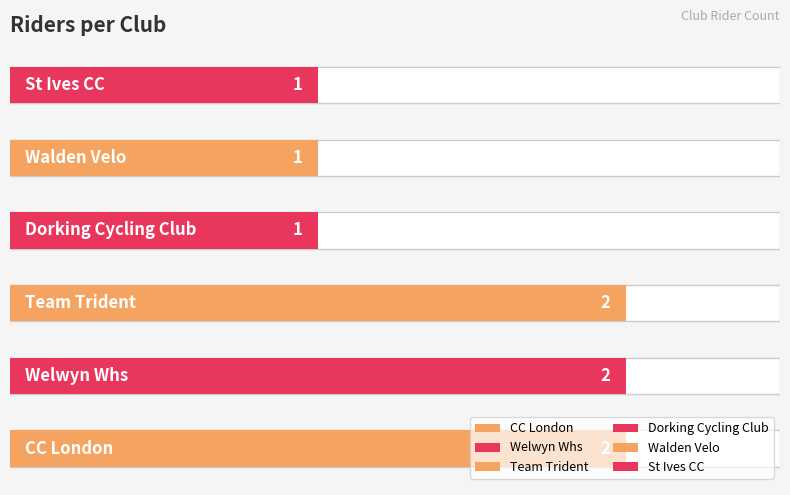

How many series are shown in this chart?

1